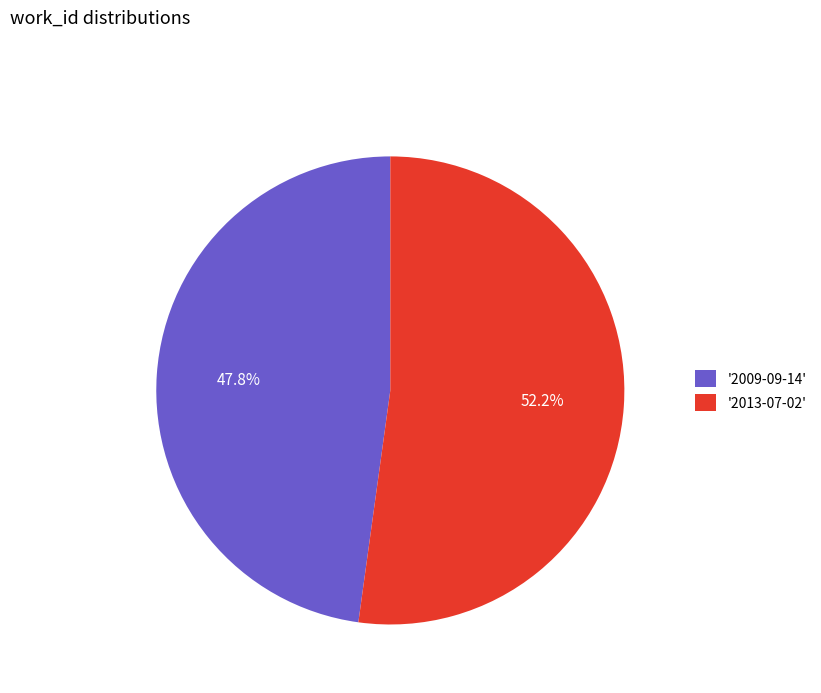

Which slice is the smallest?

'2009-09-14'